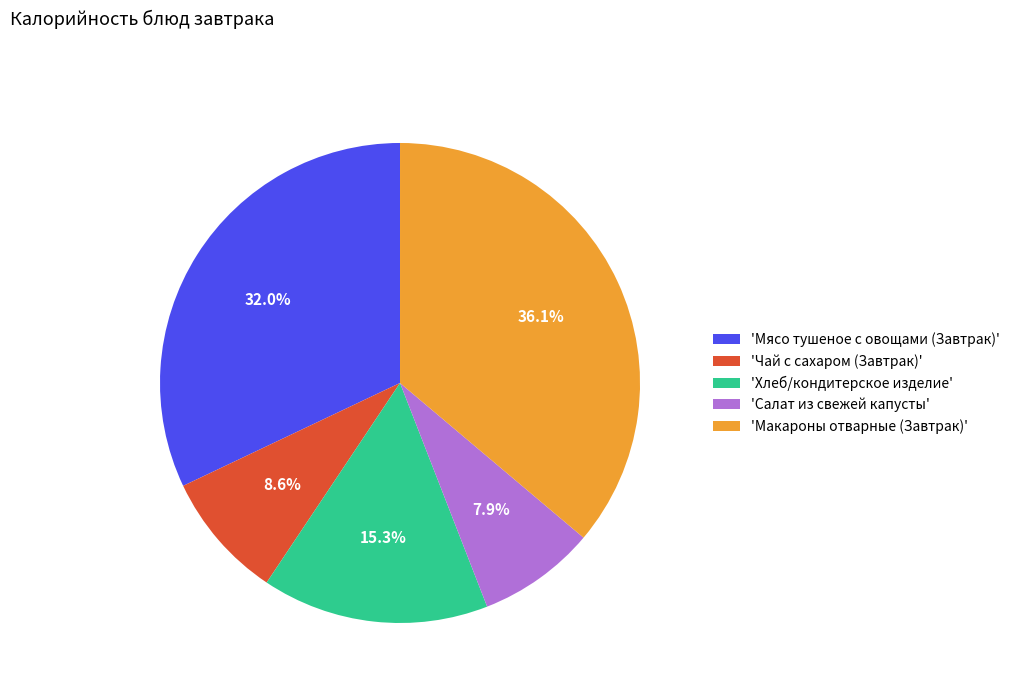

Rank the categories by value from lowest to highest.

'Салат из свежей капусты', 'Чай с сахаром (Завтрак)', 'Хлеб/кондитерское изделие', 'Мясо тушеное с овощами (Завтрак)', 'Макароны отварные (Завтрак)'